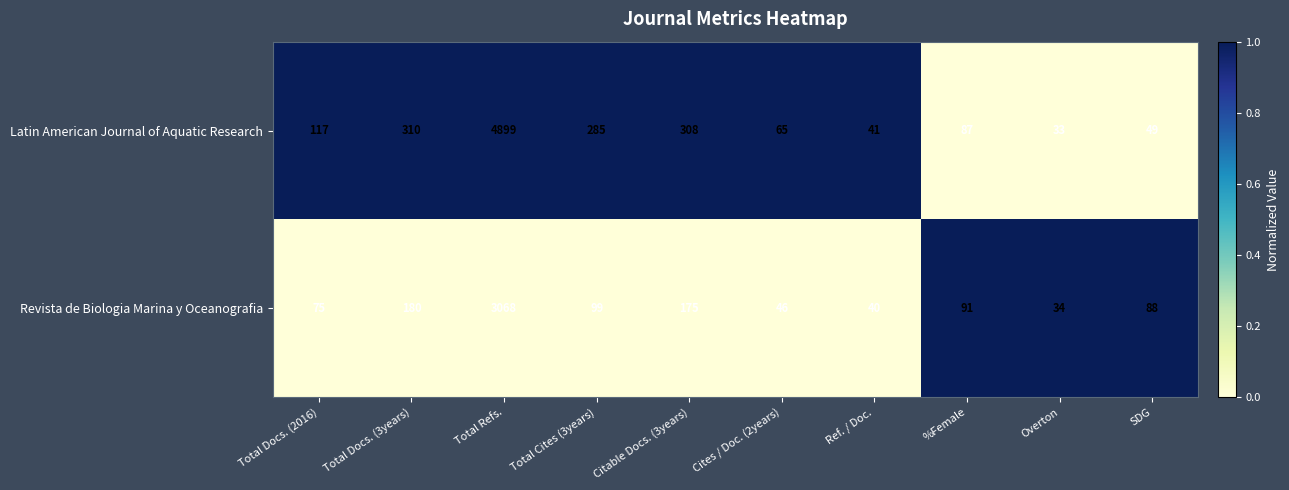

Reading right to left, list all the values displayed in this chart.

Latin American Journal of Aquatic Research: SDG=49	Overton=33	%Female=87	Ref. / Doc.=41	Cites / Doc. (2years)=65	Citable Docs. (3years)=308	Total Cites (3years)=285	Total Refs.=4899	Total Docs. (3years)=310	Total Docs. (2016)=117
Revista de Biologia Marina y Oceanografia: SDG=88	Overton=34	%Female=91	Ref. / Doc.=40	Cites / Doc. (2years)=46	Citable Docs. (3years)=175	Total Cites (3years)=99	Total Refs.=3068	Total Docs. (3years)=180	Total Docs. (2016)=75